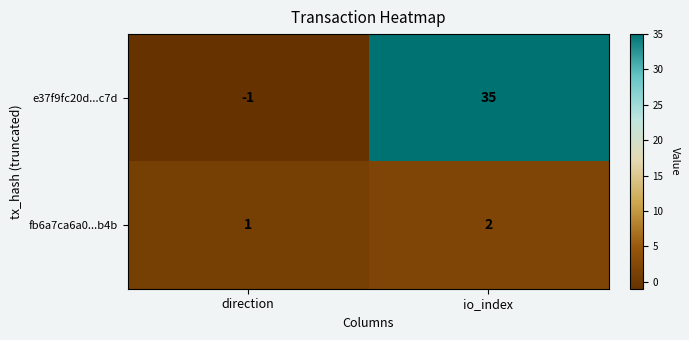

Reading left to right, what are all the values shown in this chart?

e37f9fc20d...c7d: -1	35
fb6a7ca6a0...b4b: 1	2